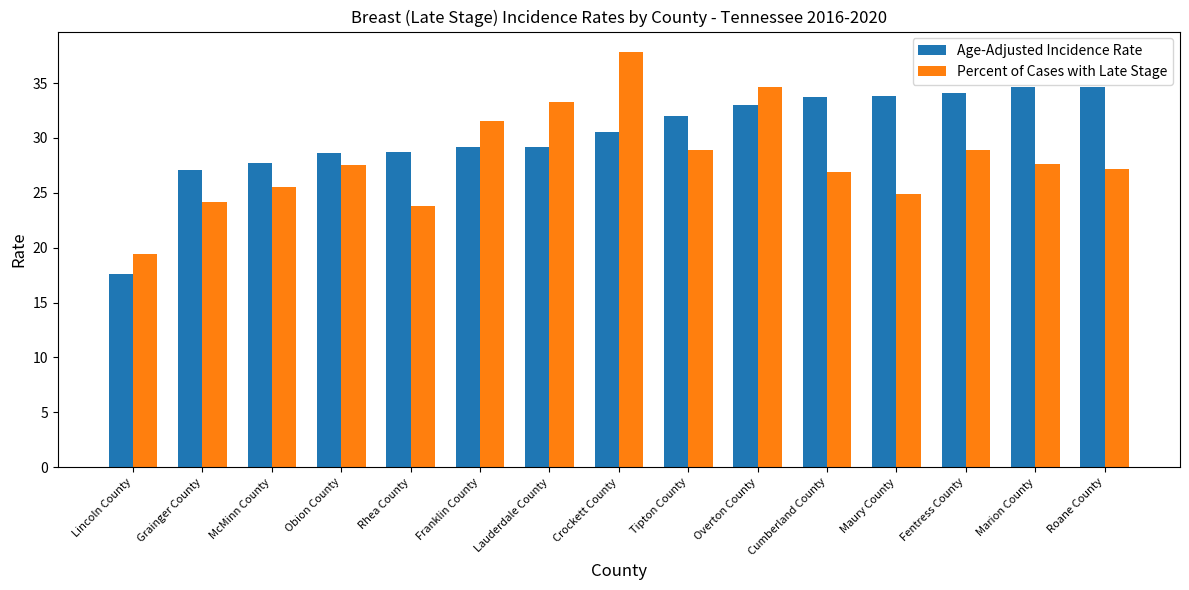

The Age-Adjusted Incidence Rate series shows 45.4 at Roane County. True or false?

False